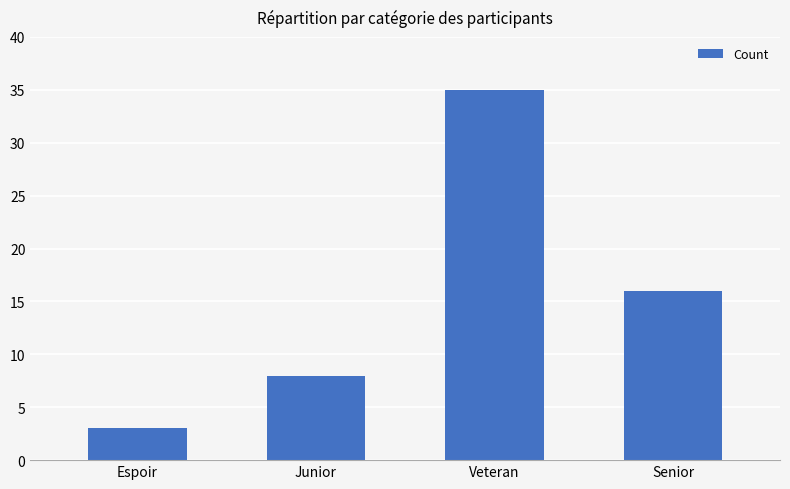

What is the difference between the maximum and minimum values?

32